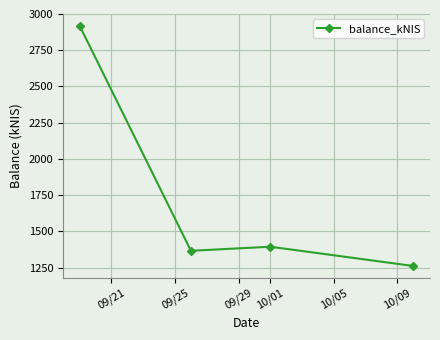

Is this an area chart (filled region under the line)?

No